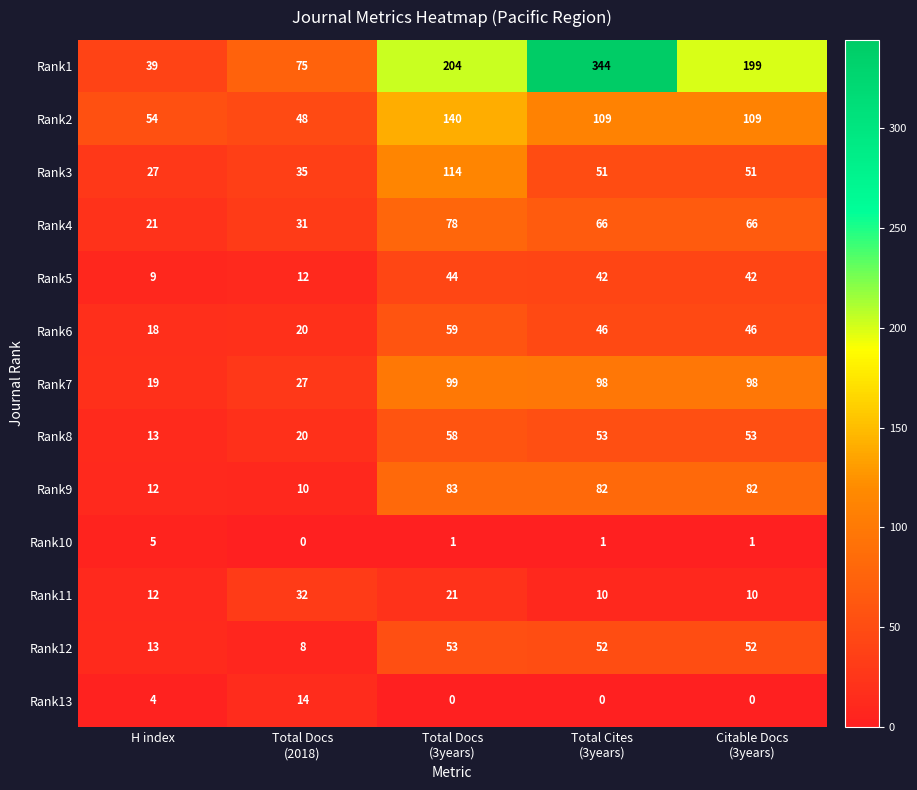

List the series in order of their peak value, highest first.

Rank1, Rank2, Rank3, Rank7, Rank9, Rank4, Rank6, Rank8, Rank12, Rank5, Rank11, Rank13, Rank10